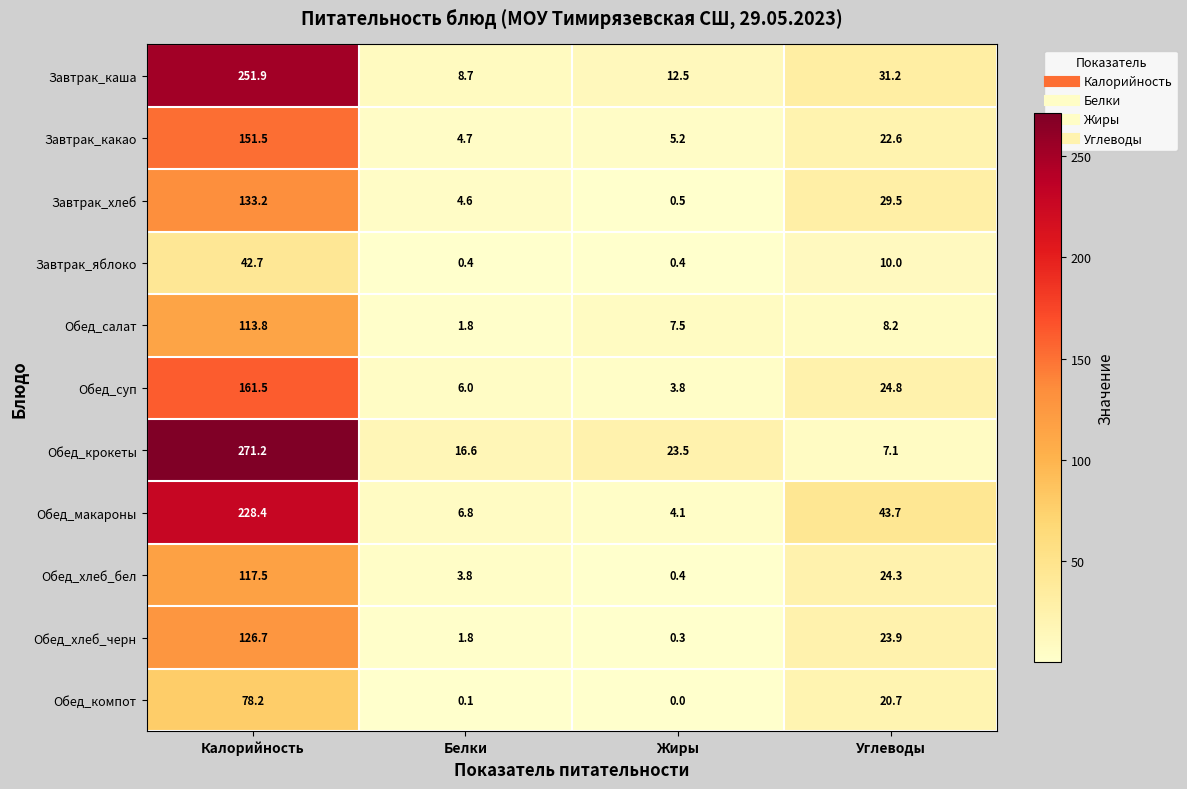

At which category is the sum across all series the highest?

Калорийность